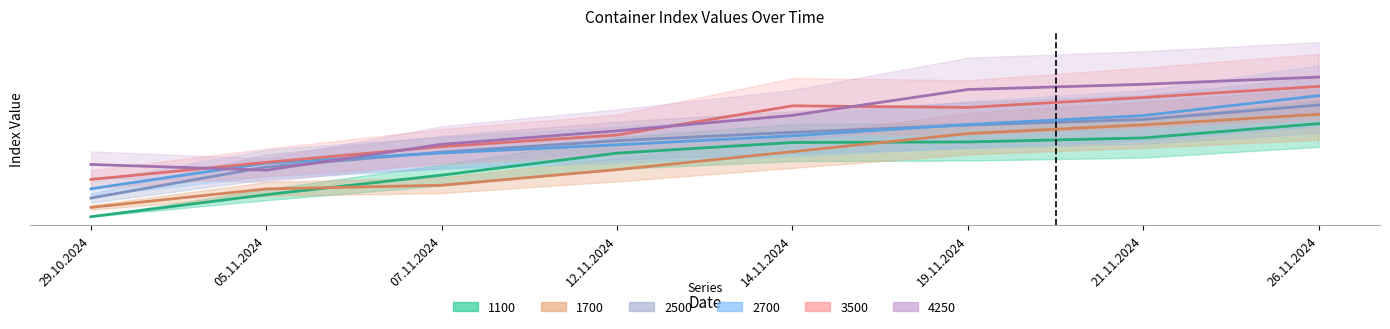

Where does the 4250 series first go above 54?

14.11.2024